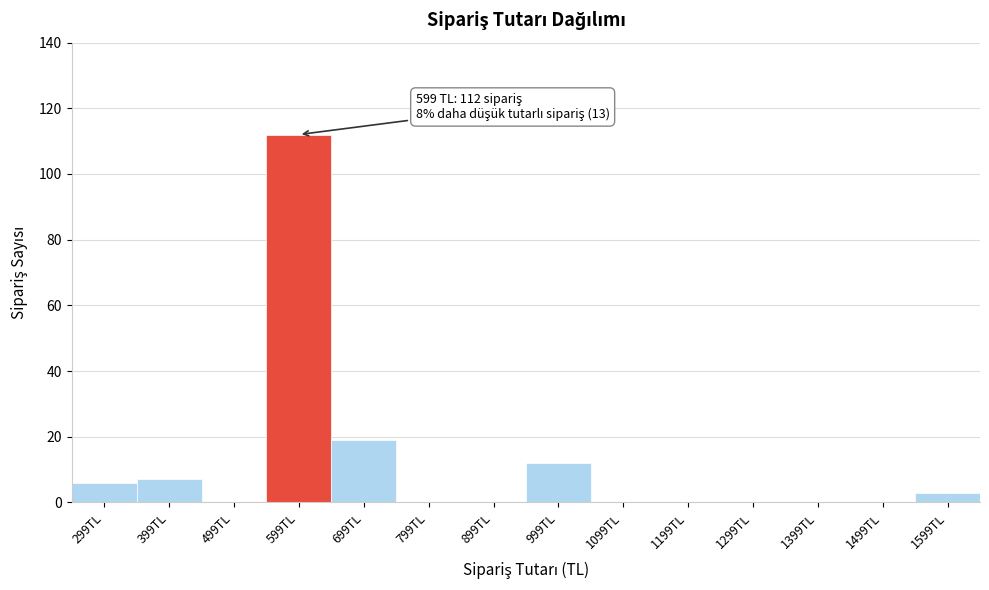

Reading left to right, transcribe all the data shown in this chart.

299TL=6	399TL=7	499TL=0	599TL=112	699TL=19	799TL=0	899TL=0	999TL=12	1099TL=0	1199TL=0	1299TL=0	1399TL=0	1499TL=0	1599TL=3